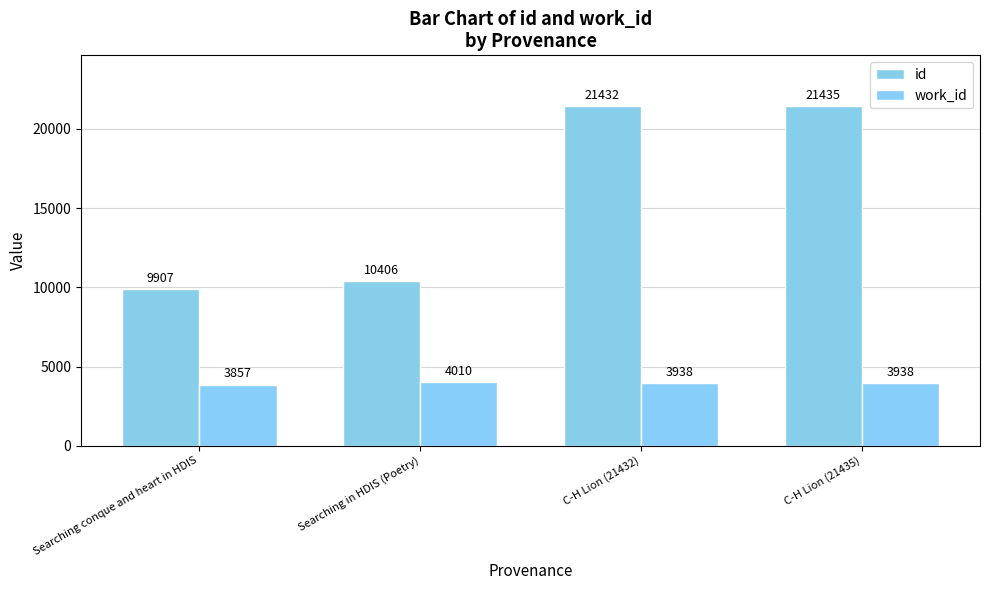

At which category does the chart reach its minimum across all series?

Searching conque and heart in HDIS